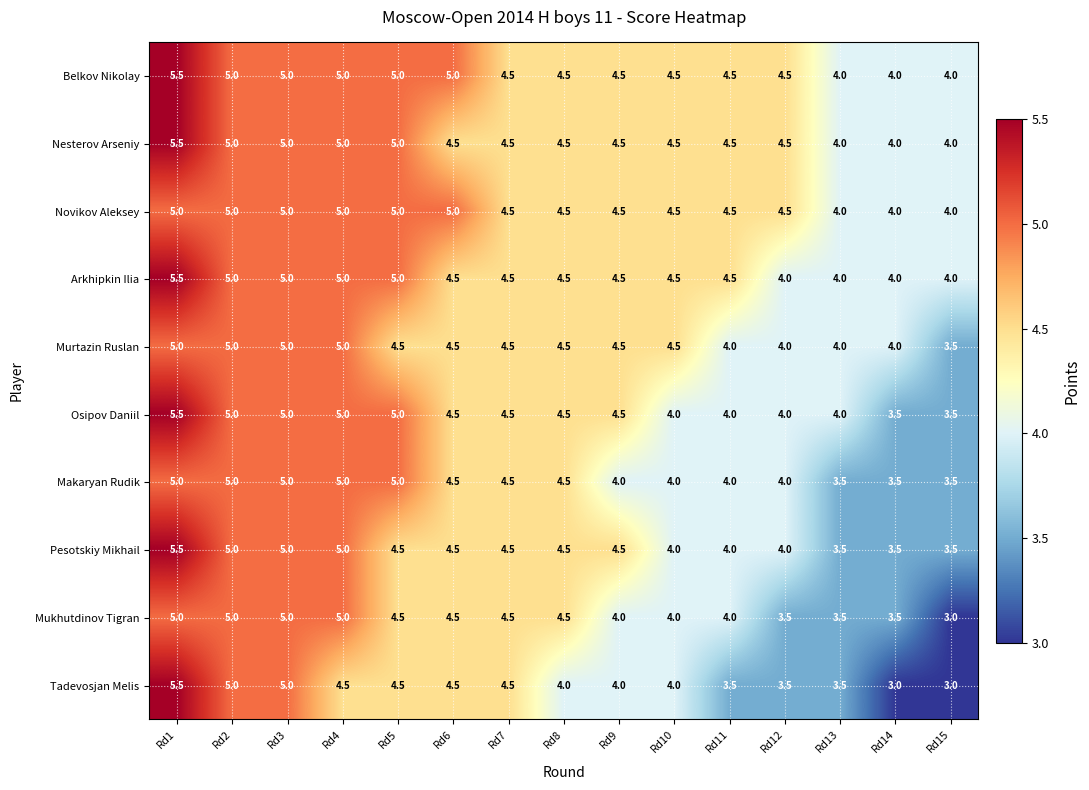

At which label does Murtazin Ruslan first exceed 4?

Rd1